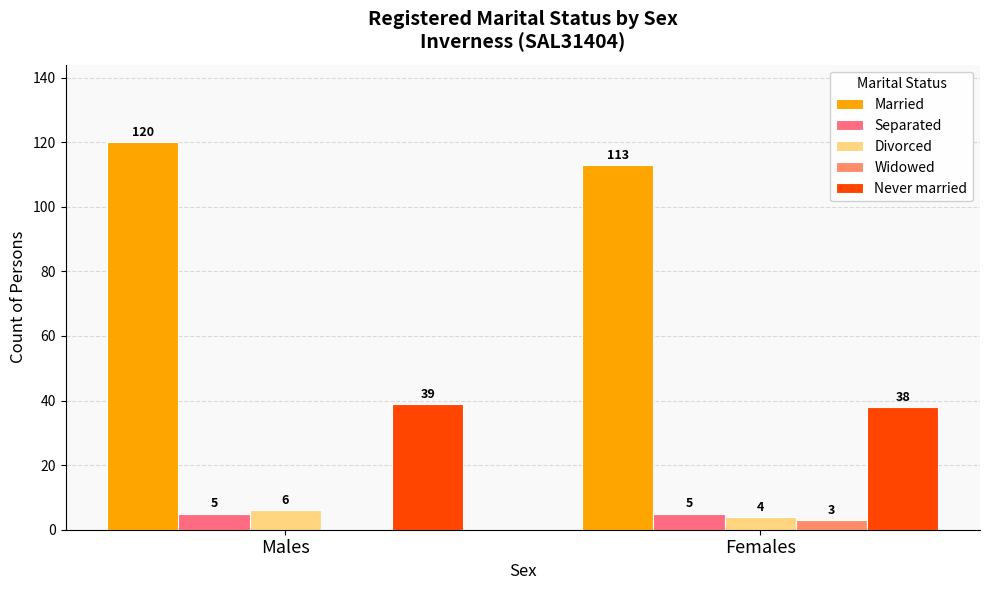

True or false: Never married has a value of 67 at Males.

False